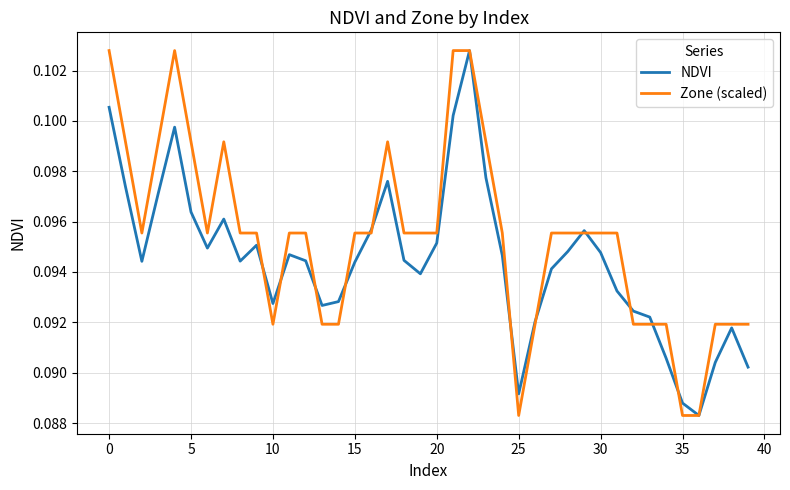

What is the sum of all Zone (scaled) values?

3.8